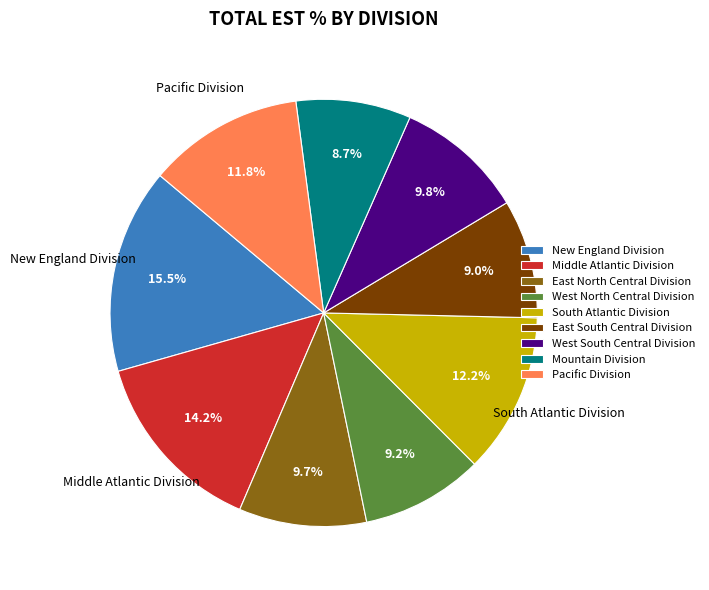

Is East North Central Division the majority of the pie?

No